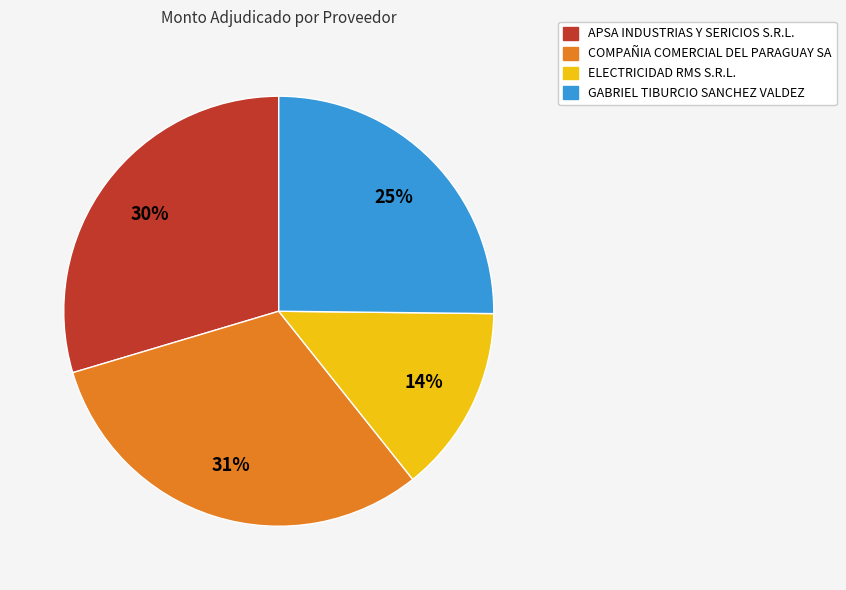

Count the number of slices in the pie.

4